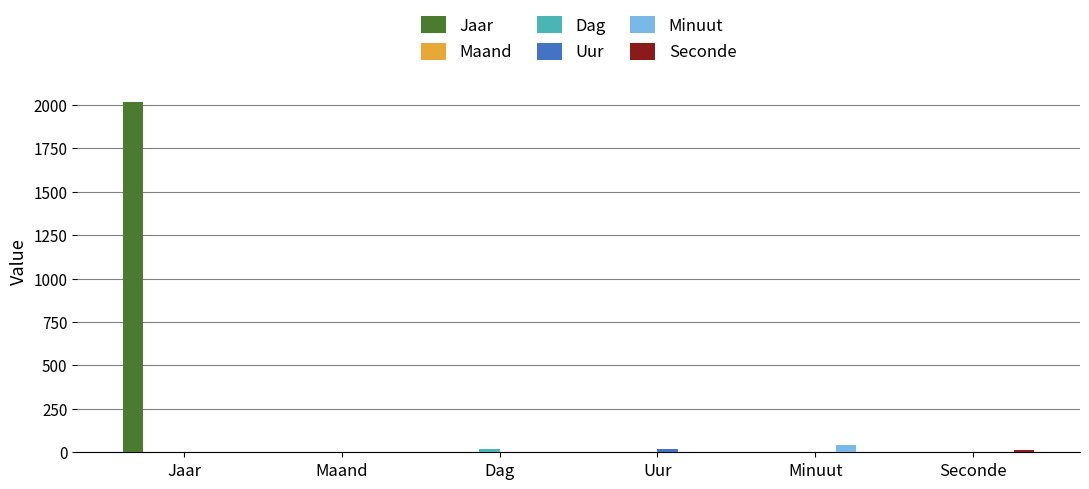

What is the maximum value shown in the chart?

2017